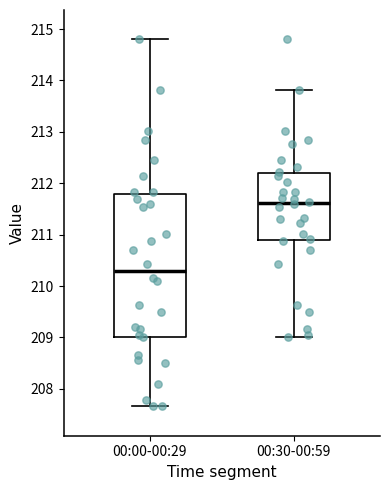

Reading left to right, read every box against the y-axis: the position of its median line, the range the box covers, and the ends of its whiskers. The values are not printed on the chart, so give them approximately, as read against the axis.

00:00-00:29: median 210.3, box 209.0 to 211.8, whiskers 207.7 to 214.8
00:30-00:59: median 211.6, box 210.9 to 212.2, whiskers 209.0 to 213.8